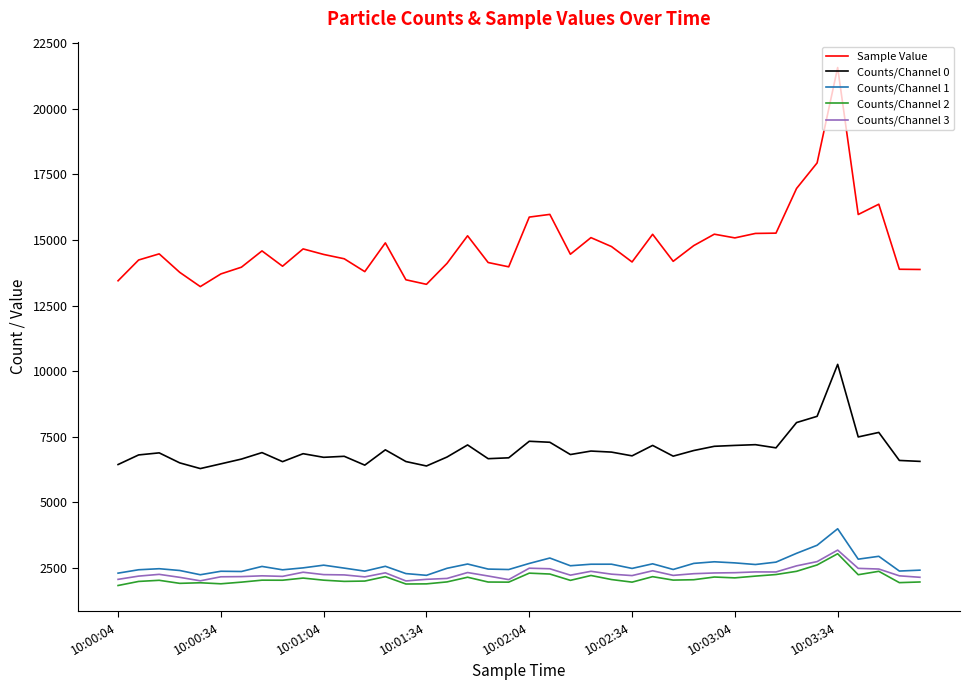

Which series has the largest total across all categories?

Sample Value